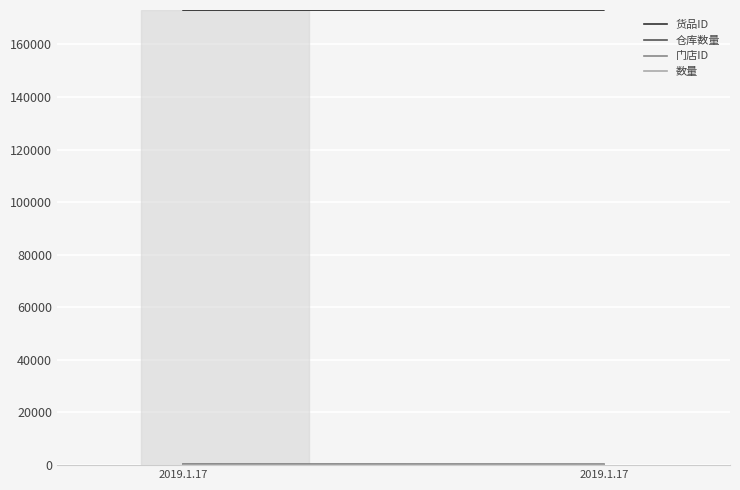

True or false: 门店ID has a value of 89 at 2019.1.17.

False